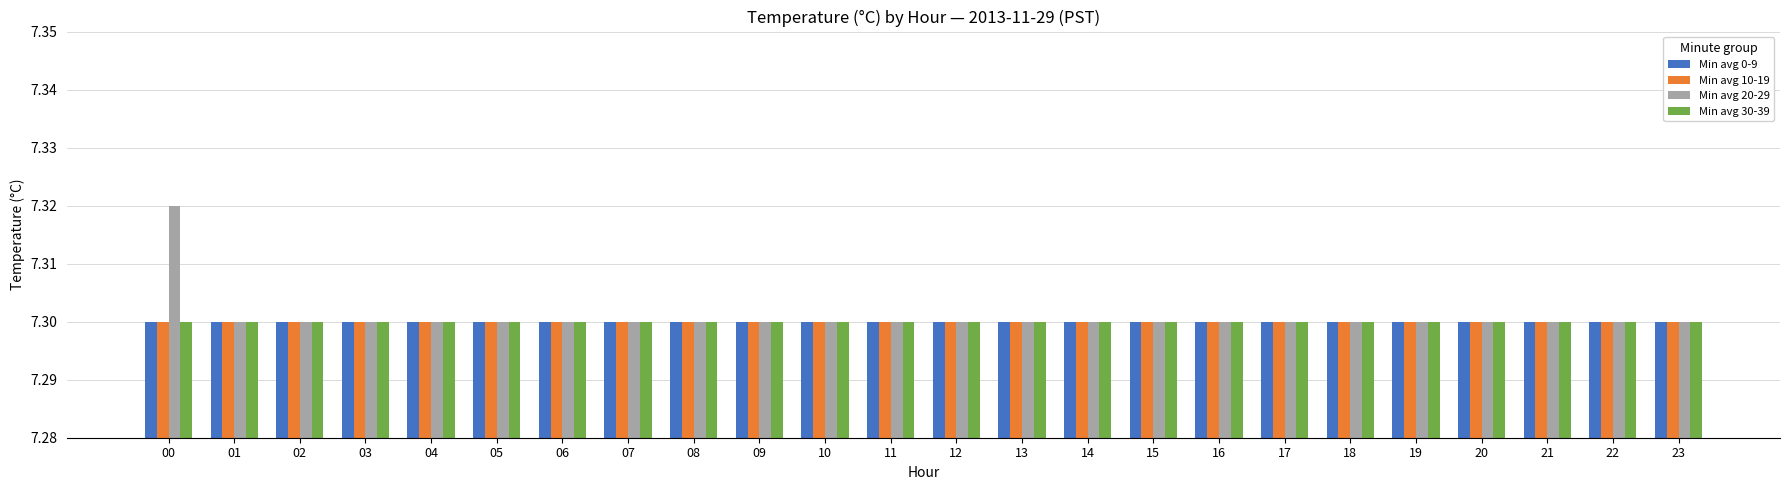

How many series are shown in this chart?

4